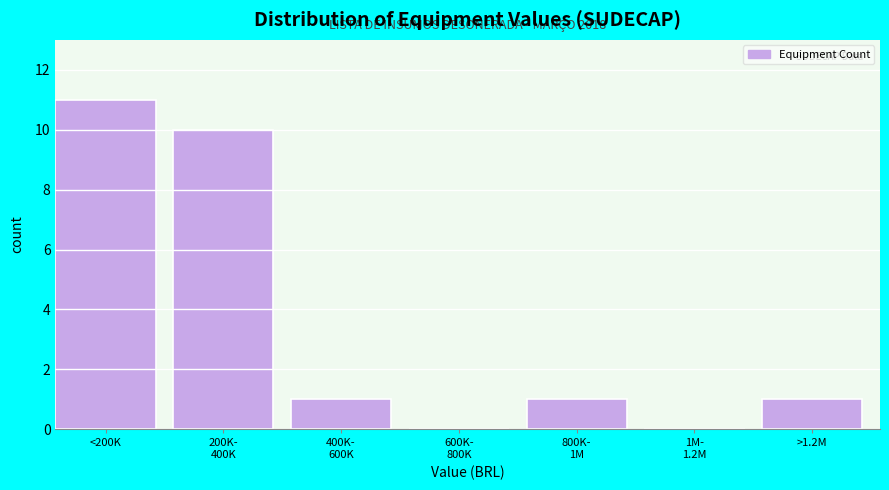

The chart shows a value of 11 at <200K. True or false?

True